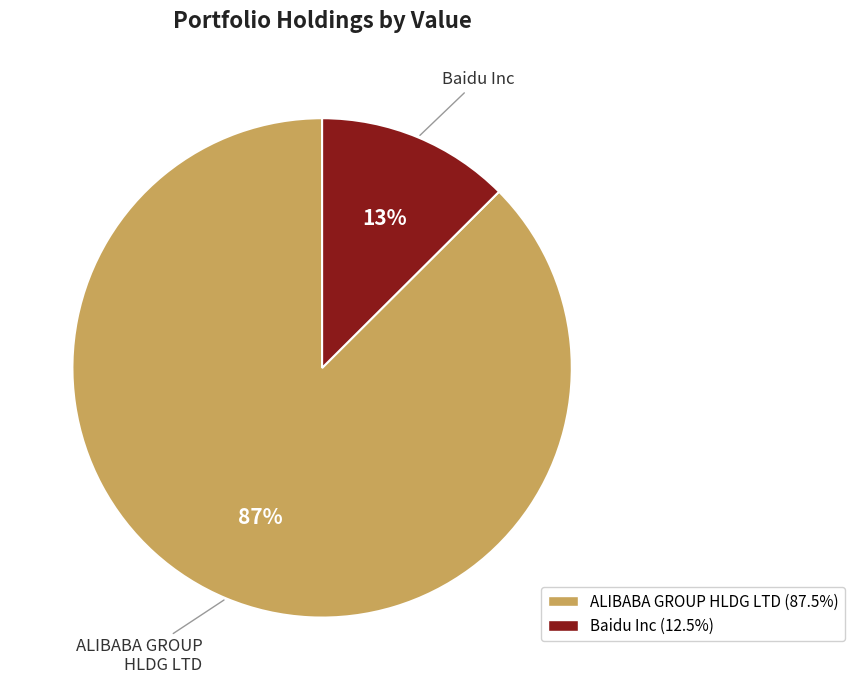

To the nearest percent, what is the combined percentage of Baidu Inc and ALIBABA GROUP HLDG LTD?

100%